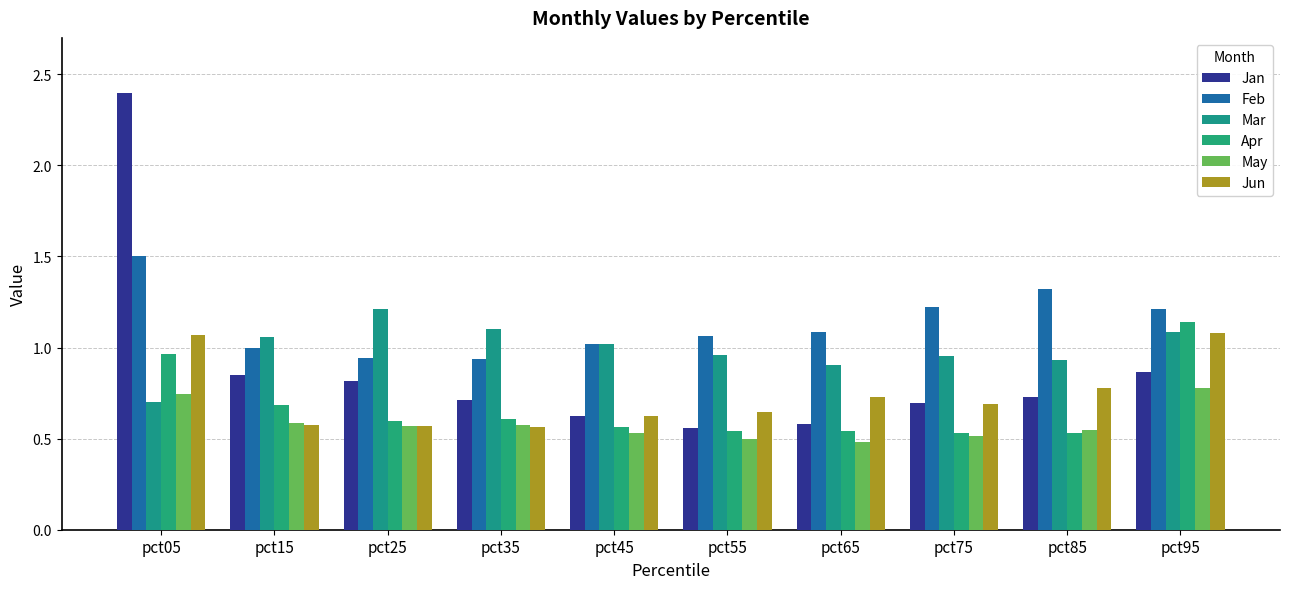

At pct95, list the series in order from largest to smallest.

Feb, Apr, Mar, Jun, Jan, May